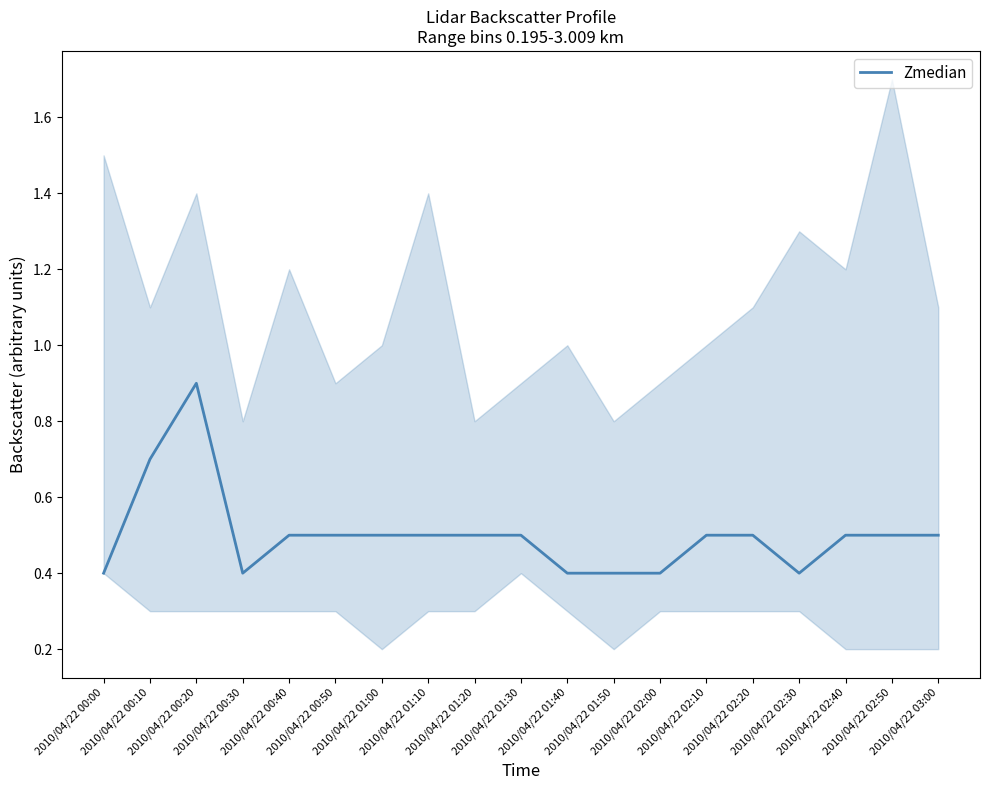

Does the chart display data point markers on the line(s)?

No